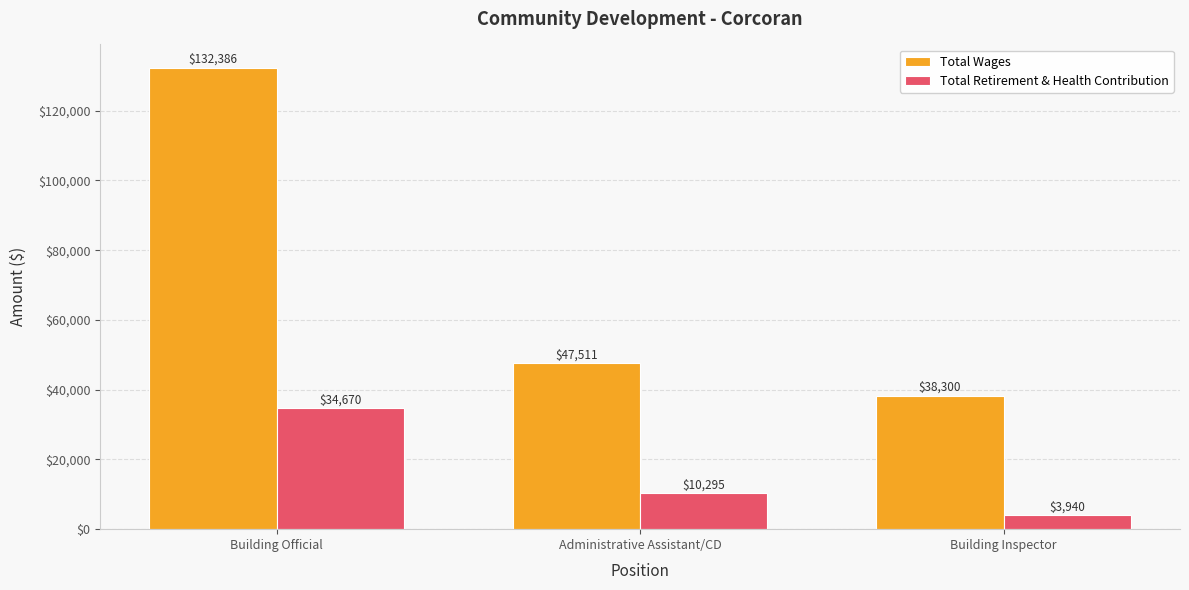

What is the smallest value displayed?

3940